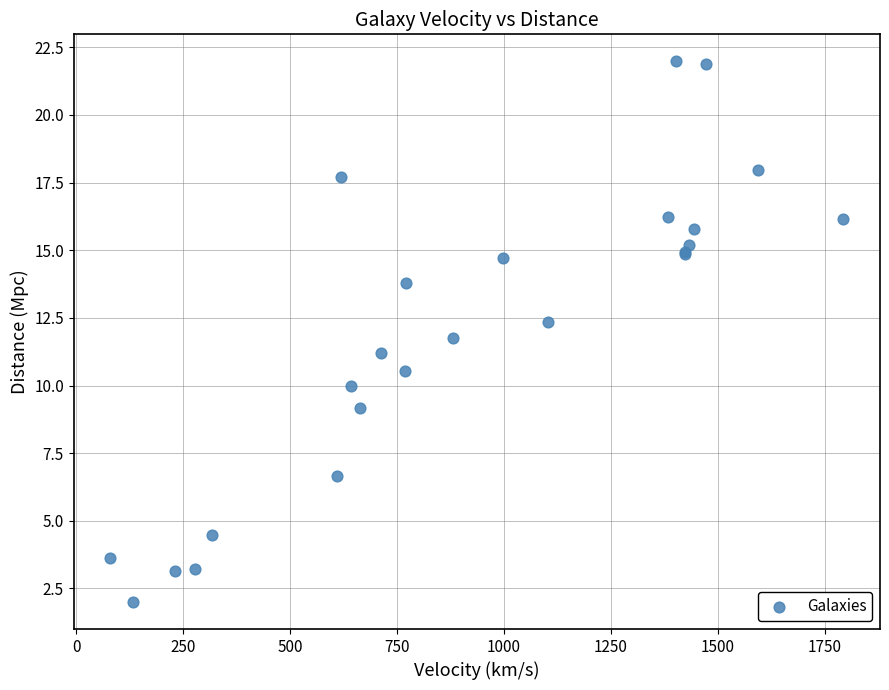

What Y value in the scatter plot is closest to 11?

11.2